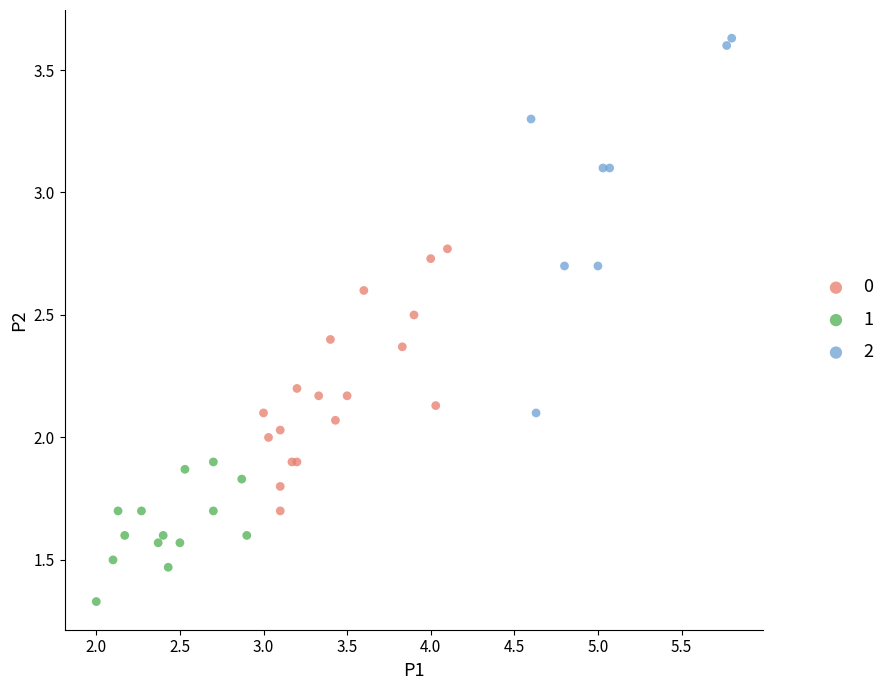

Which series contains the lowest Y value?

1